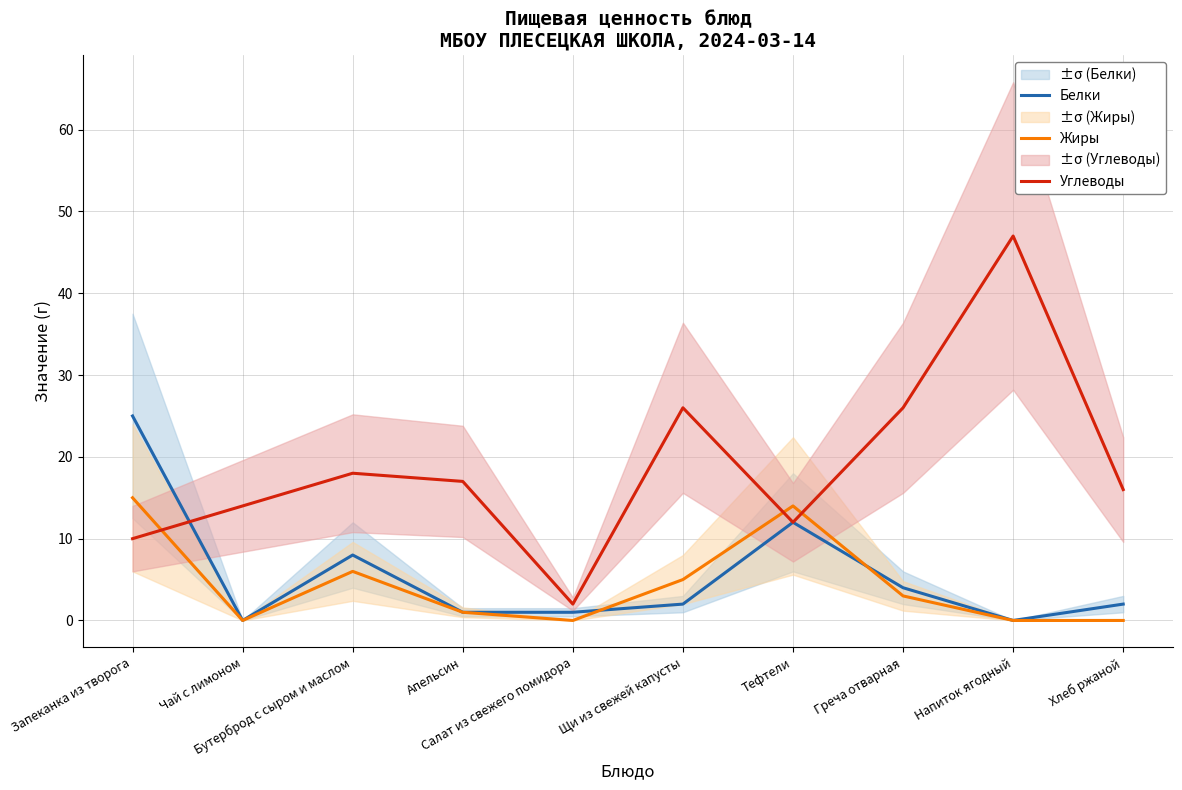

What is the difference between the highest and lowest values at Салат из свежего помидора?

2